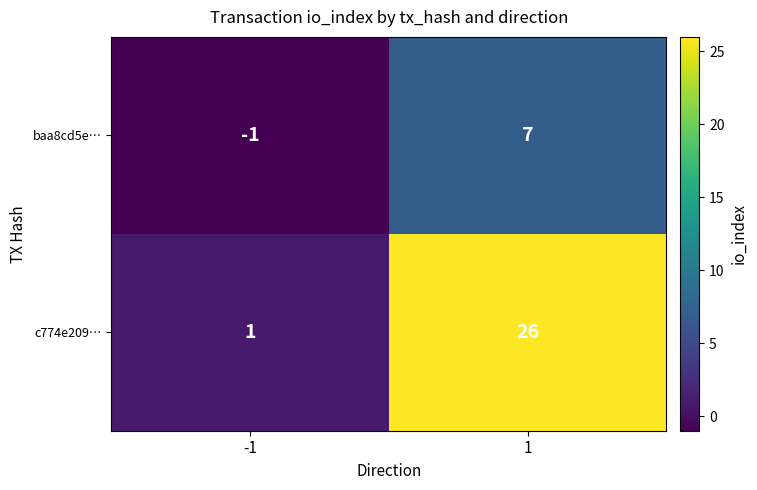

Rank the series at 1 from lowest to highest value.

baa8cd5e…, c774e209…